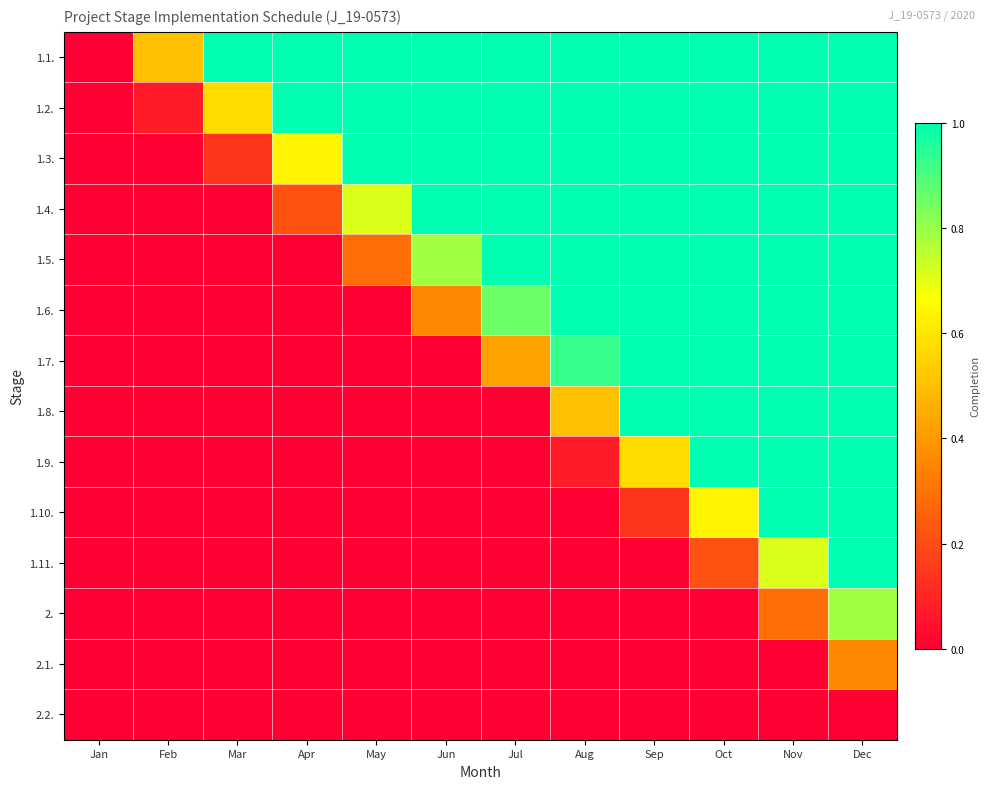

Reading left to right, list all the values displayed in this chart.

1.1.: Jan=0.0	Feb=0.5	Mar=1.0	Apr=1.0	May=1.0	Jun=1.0	Jul=1.0	Aug=1.0	Sep=1.0	Oct=1.0	Nov=1.0	Dec=1.0
1.2.: Jan=0.0	Feb=0.1	Mar=0.6	Apr=1.0	May=1.0	Jun=1.0	Jul=1.0	Aug=1.0	Sep=1.0	Oct=1.0	Nov=1.0	Dec=1.0
1.3.: Jan=0.0	Feb=0.0	Mar=0.1	Apr=0.6	May=1.0	Jun=1.0	Jul=1.0	Aug=1.0	Sep=1.0	Oct=1.0	Nov=1.0	Dec=1.0
1.4.: Jan=0.0	Feb=0.0	Mar=0.0	Apr=0.2	May=0.7	Jun=1.0	Jul=1.0	Aug=1.0	Sep=1.0	Oct=1.0	Nov=1.0	Dec=1.0
1.5.: Jan=0.0	Feb=0.0	Mar=0.0	Apr=0.0	May=0.3	Jun=0.8	Jul=1.0	Aug=1.0	Sep=1.0	Oct=1.0	Nov=1.0	Dec=1.0
1.6.: Jan=0.0	Feb=0.0	Mar=0.0	Apr=0.0	May=0.0	Jun=0.4	Jul=0.9	Aug=1.0	Sep=1.0	Oct=1.0	Nov=1.0	Dec=1.0
1.7.: Jan=0.0	Feb=0.0	Mar=0.0	Apr=0.0	May=0.0	Jun=0.0	Jul=0.4	Aug=0.9	Sep=1.0	Oct=1.0	Nov=1.0	Dec=1.0
1.8.: Jan=0.0	Feb=0.0	Mar=0.0	Apr=0.0	May=0.0	Jun=0.0	Jul=0.0	Aug=0.5	Sep=1.0	Oct=1.0	Nov=1.0	Dec=1.0
1.9.: Jan=0.0	Feb=0.0	Mar=0.0	Apr=0.0	May=0.0	Jun=0.0	Jul=0.0	Aug=0.1	Sep=0.6	Oct=1.0	Nov=1.0	Dec=1.0
1.10.: Jan=0.0	Feb=0.0	Mar=0.0	Apr=0.0	May=0.0	Jun=0.0	Jul=0.0	Aug=0.0	Sep=0.1	Oct=0.6	Nov=1.0	Dec=1.0
1.11.: Jan=0.0	Feb=0.0	Mar=0.0	Apr=0.0	May=0.0	Jun=0.0	Jul=0.0	Aug=0.0	Sep=0.0	Oct=0.2	Nov=0.7	Dec=1.0
2.: Jan=0.0	Feb=0.0	Mar=0.0	Apr=0.0	May=0.0	Jun=0.0	Jul=0.0	Aug=0.0	Sep=0.0	Oct=0.0	Nov=0.3	Dec=0.8
2.1.: Jan=0.0	Feb=0.0	Mar=0.0	Apr=0.0	May=0.0	Jun=0.0	Jul=0.0	Aug=0.0	Sep=0.0	Oct=0.0	Nov=0.0	Dec=0.4
2.2.: Jan=0.0	Feb=0.0	Mar=0.0	Apr=0.0	May=0.0	Jun=0.0	Jul=0.0	Aug=0.0	Sep=0.0	Oct=0.0	Nov=0.0	Dec=0.0